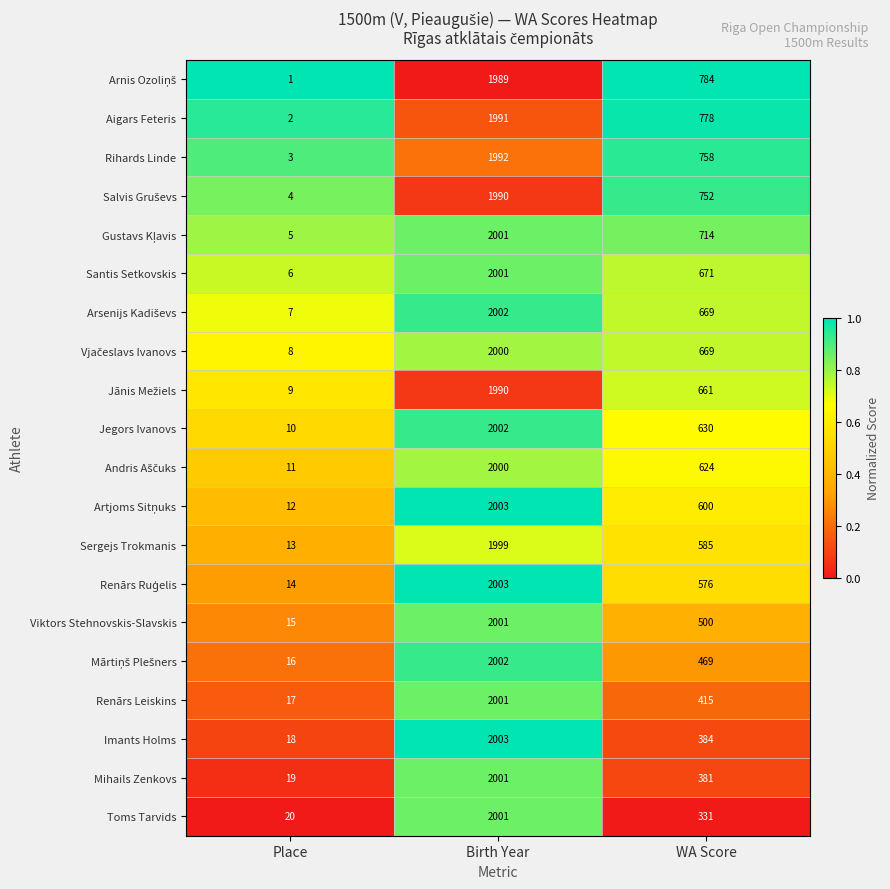

What is the sum of the Imants Holms values at WA Score and Place?

402